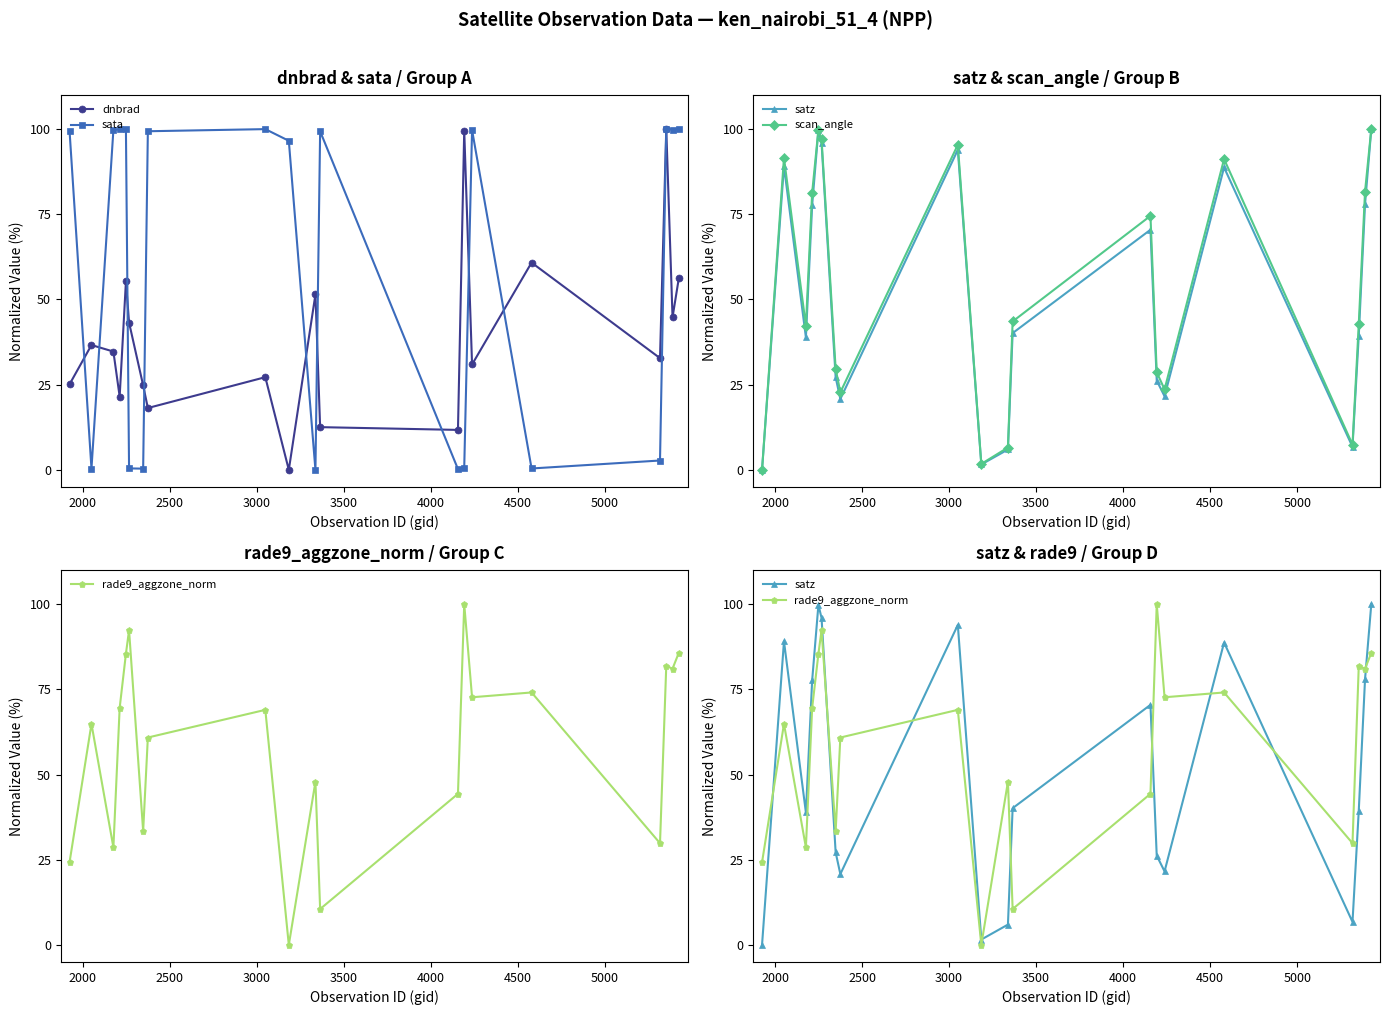

True or false: dnbrad and satz cross at least once.

True